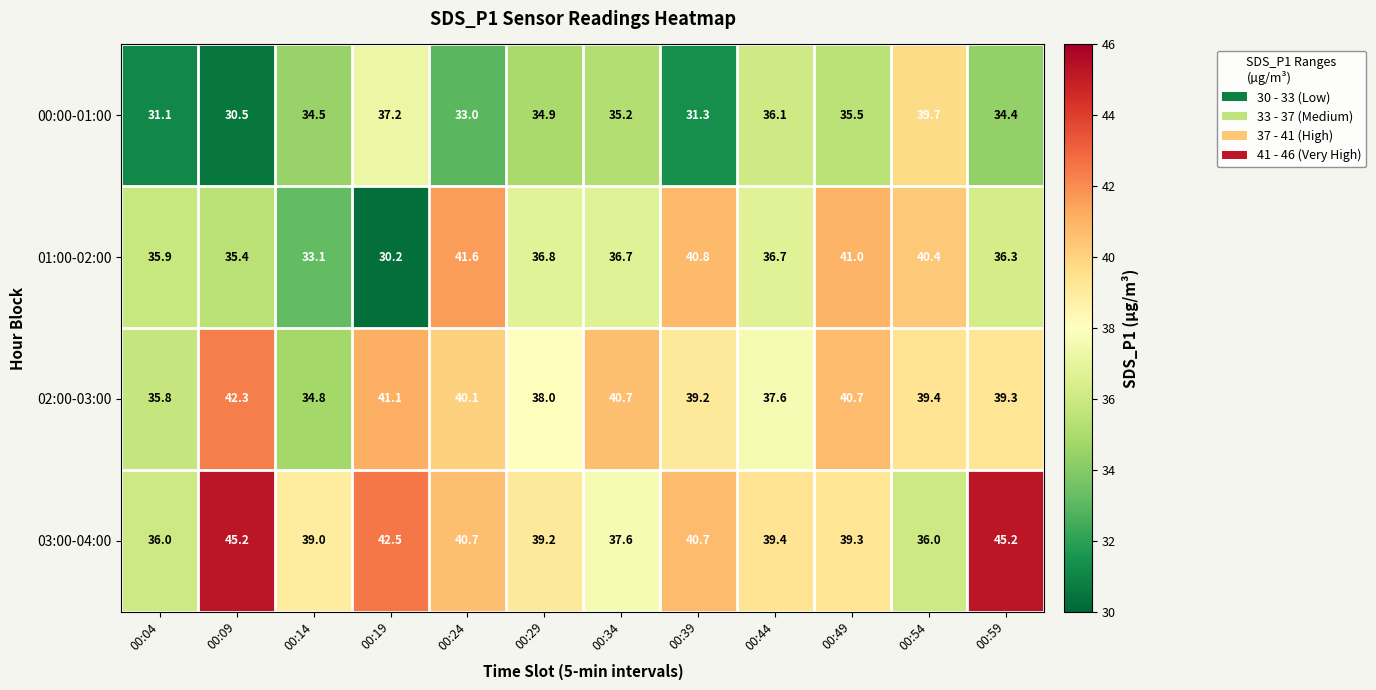

True or false: 00:00-01:00 has a value of 31.1 at 00:04.

True